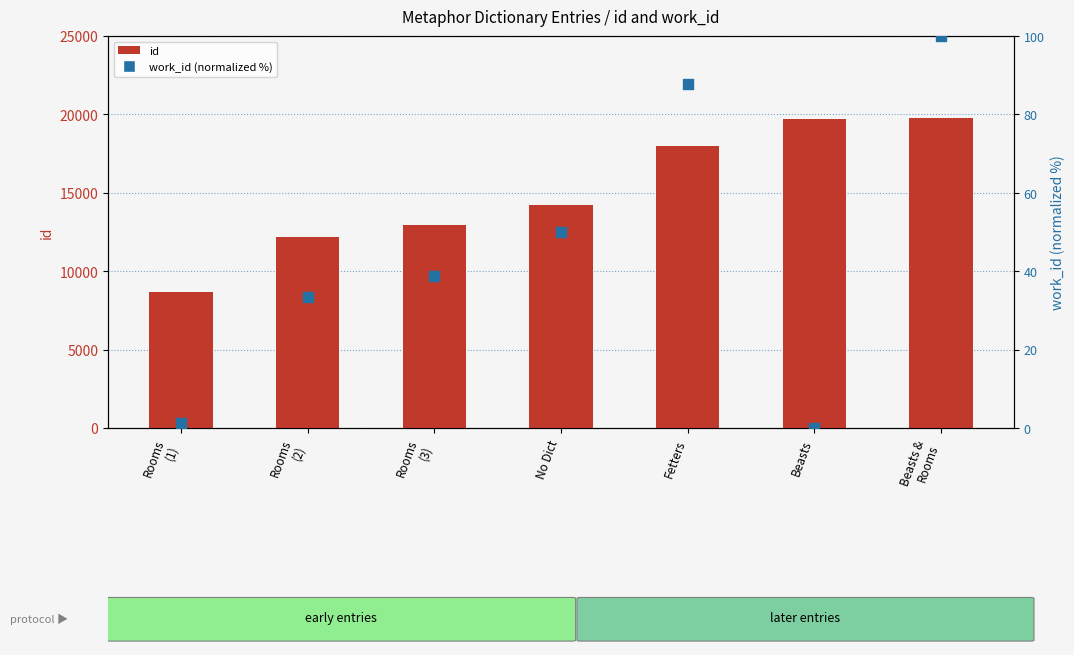

What is the total value across all series at Fetters?

18093.8